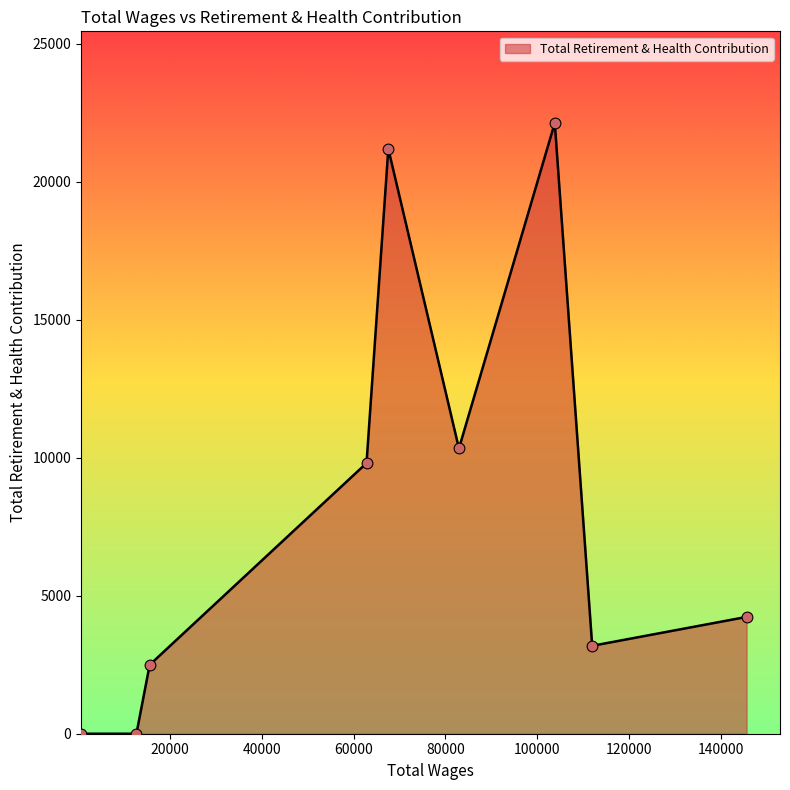

What is the difference between the maximum and minimum values?

22127